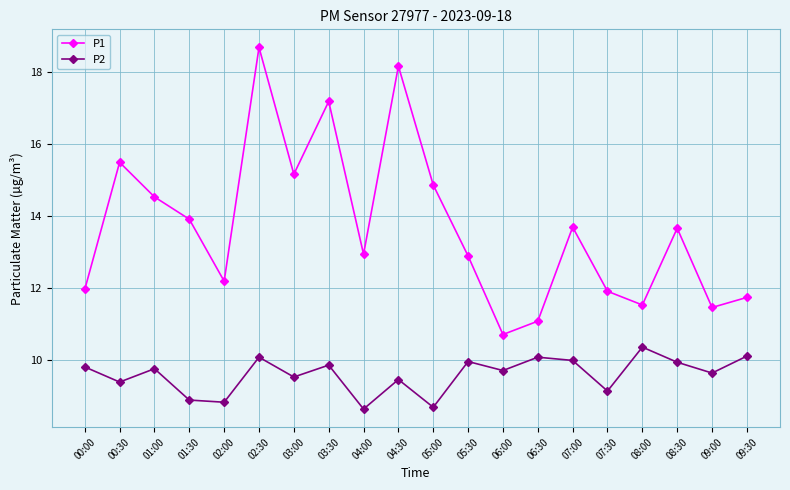

Which series has the widest spread of values?

P1